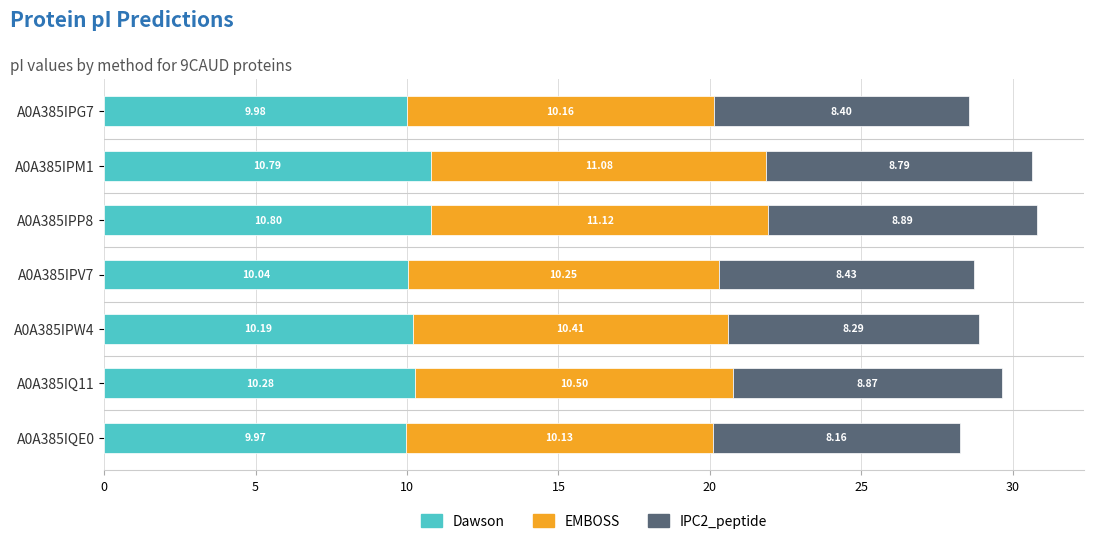

What is the total value across all series at A0A385IPG7?

28.5